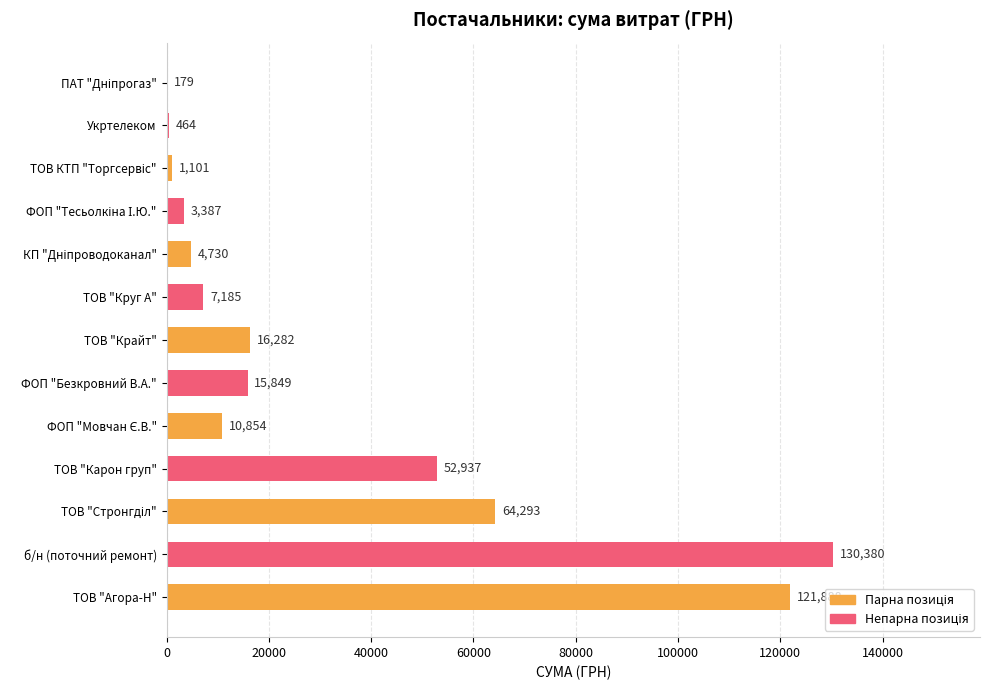

Read the value at Укртелеком.

464.0